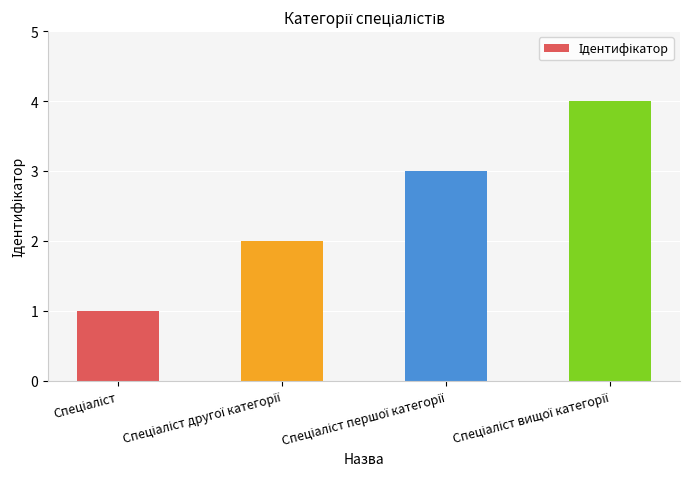

What is the difference between the maximum and minimum values?

3